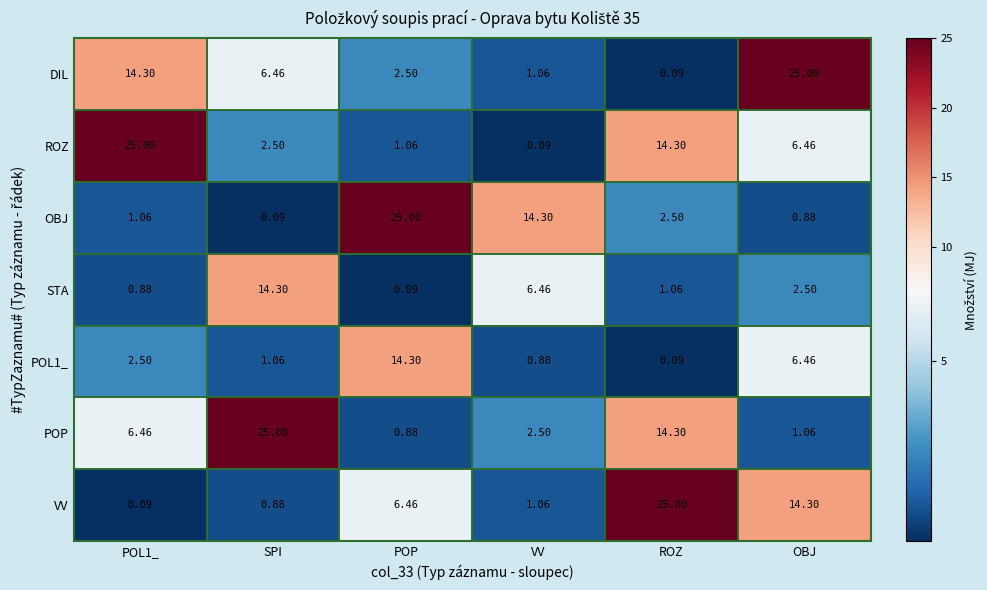

Is the value of VV at ROZ greater than the value of POP at POP?

Yes